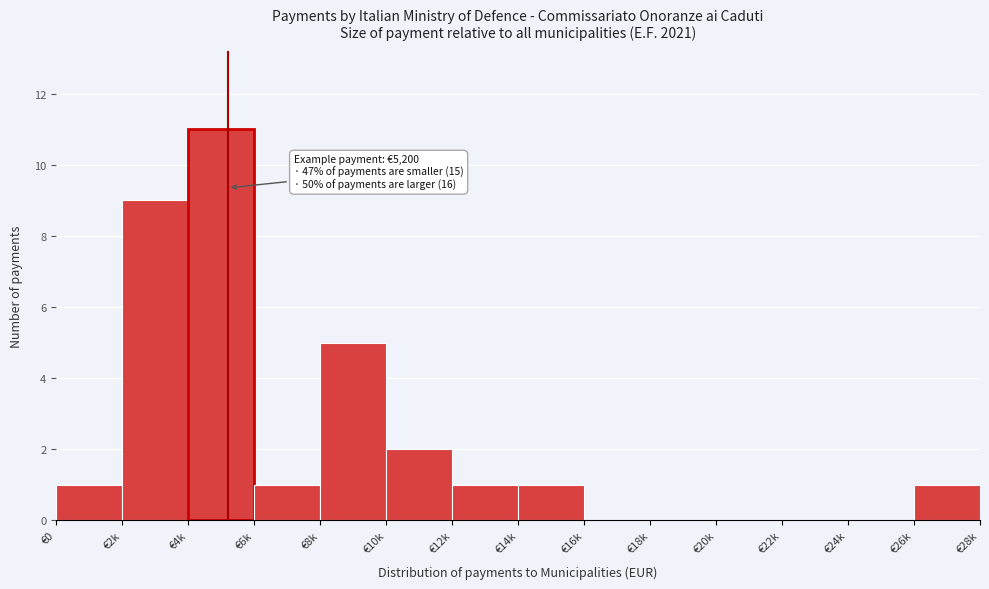

Reading right to left, extract all data points from this chart.

€26k=1	€24k=0	€22k=0	€20k=0	€18k=0	€16k=0	€14k=1	€12k=1	€10k=2	€8k=5	€6k=1	€4k=11	€2k=9	€0=1